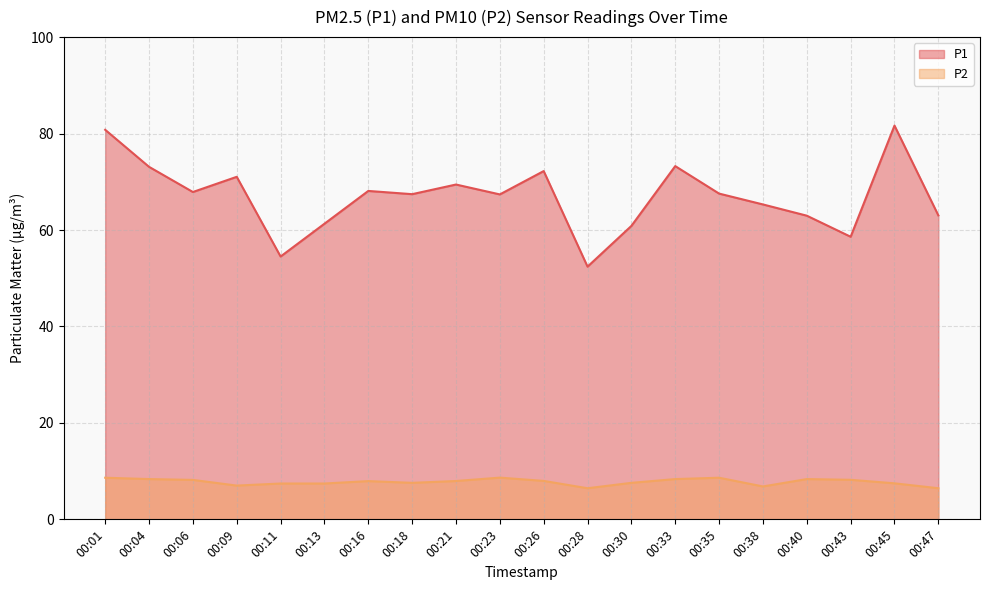

What is the spread (max minus min) of values at 00:23?

58.7